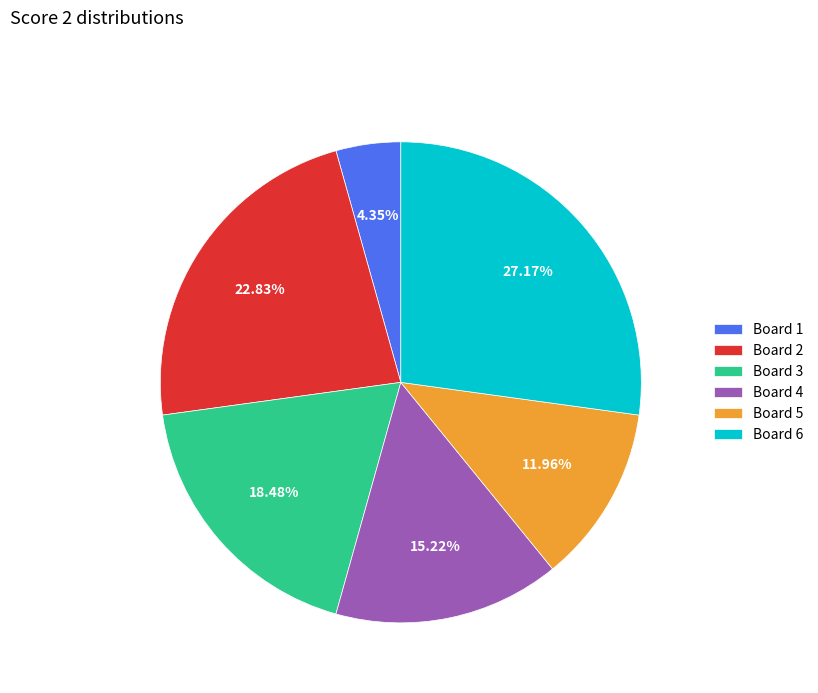

Which category has the biggest portion of the pie?

Board 6